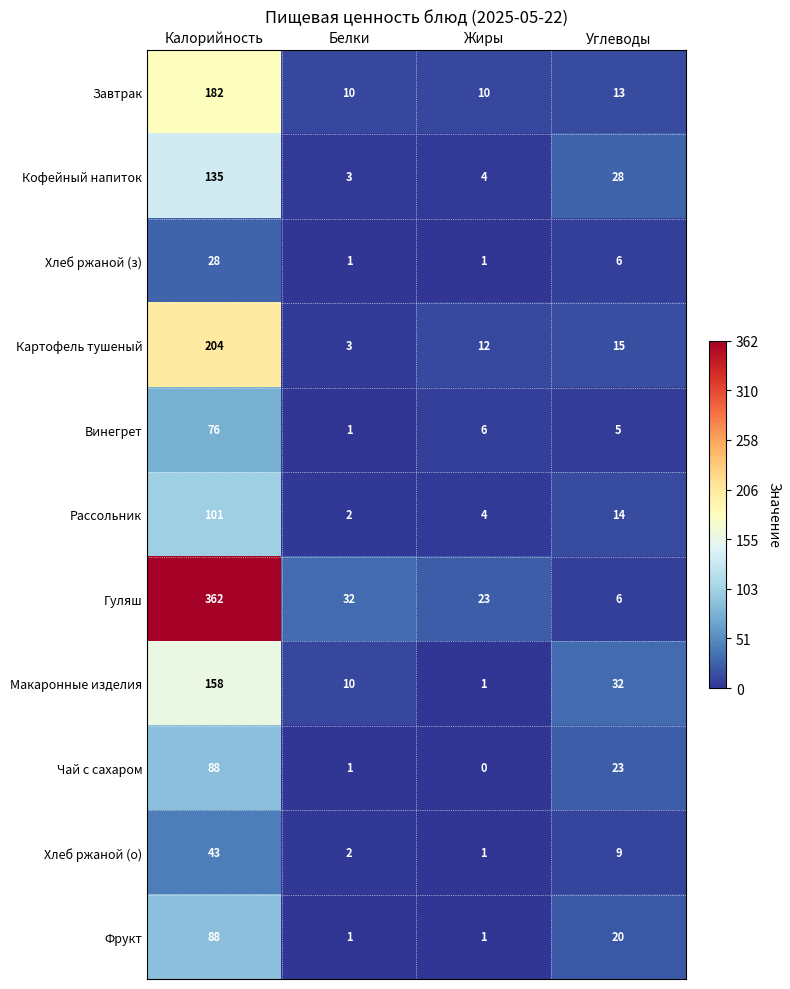

Where is Хлеб ржаной (з) nearest to the value 14?

Углеводы